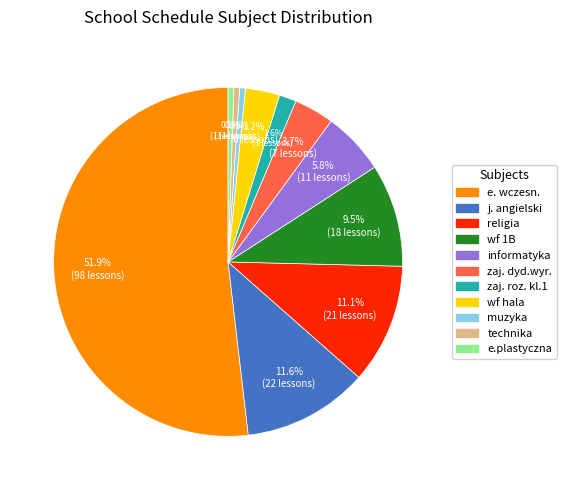

Which slice is the largest?

e. wczesn.